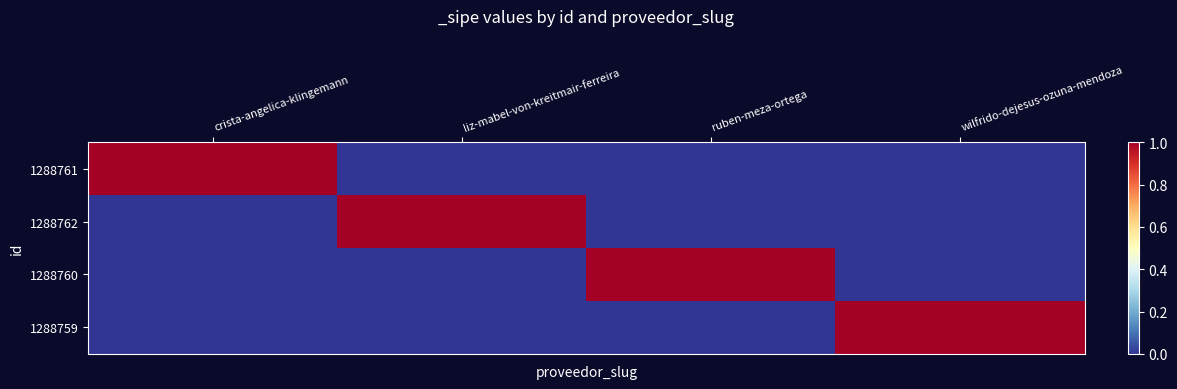

At how many categories does at least one series exceed 0?

4